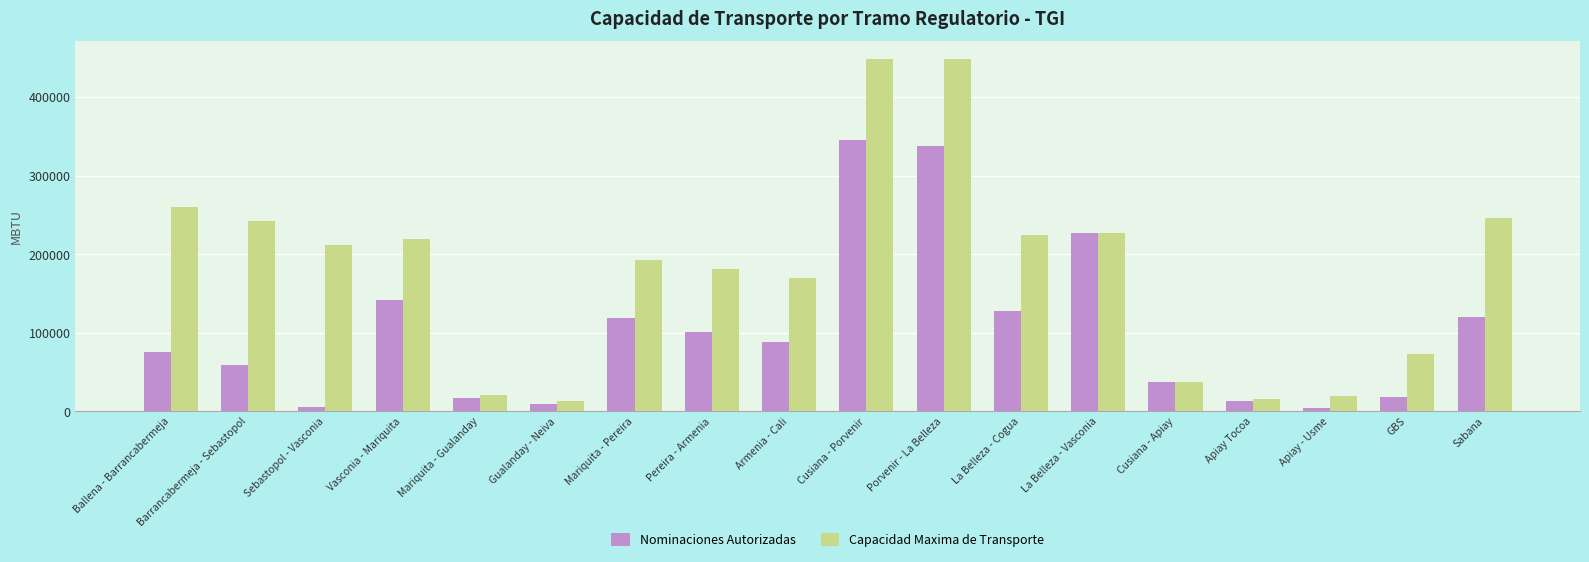

What is the label of the 6th bar from the right?

La Belleza - Vasconia